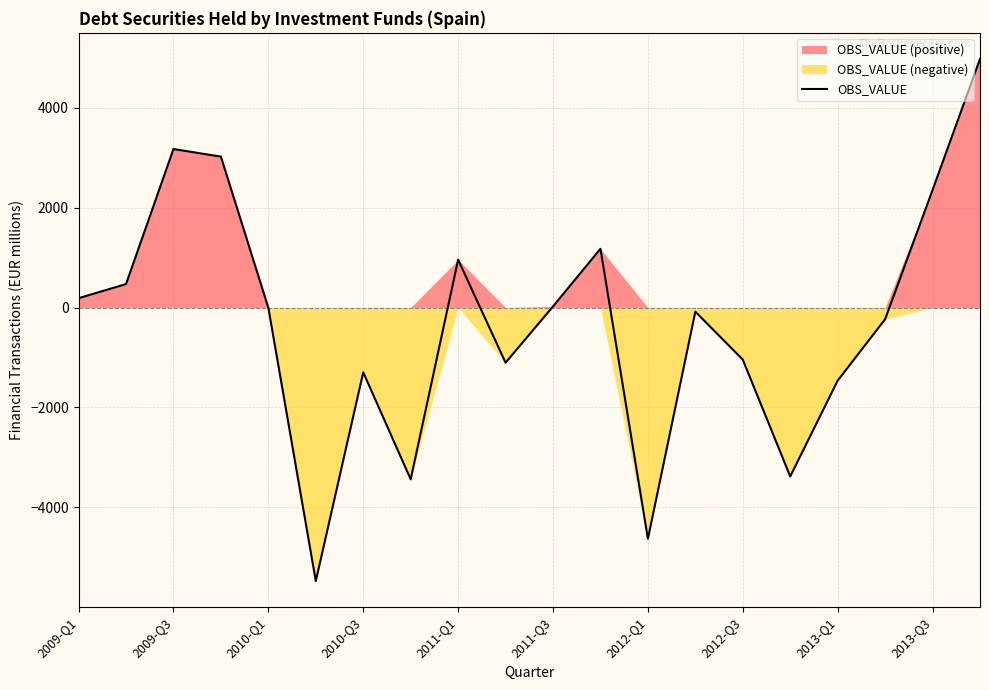

How many data points are less than -5?

10